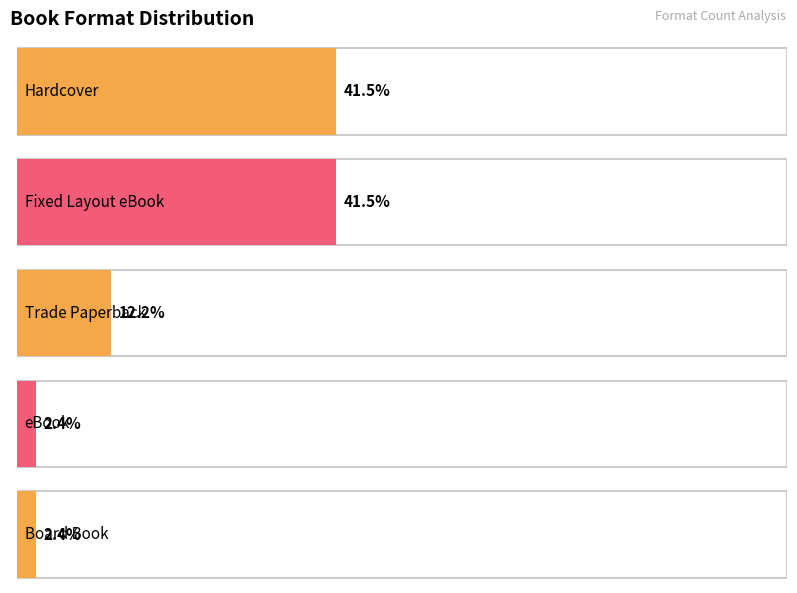

Which category has the lowest value across all series?

eBook